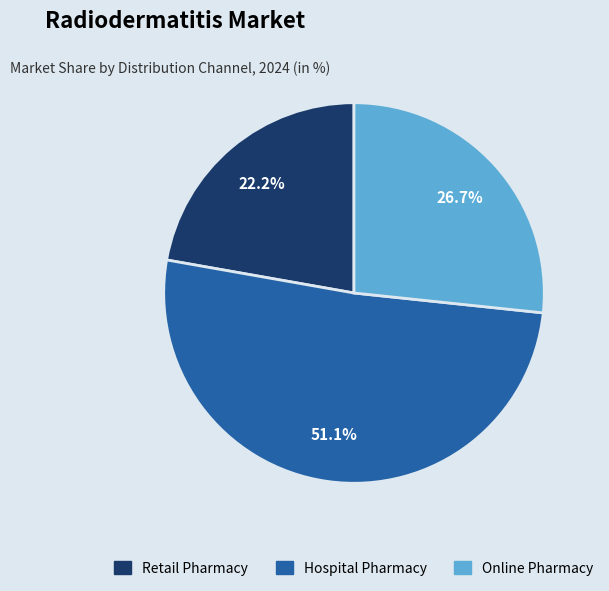

Is there a majority slice in this chart?

Yes